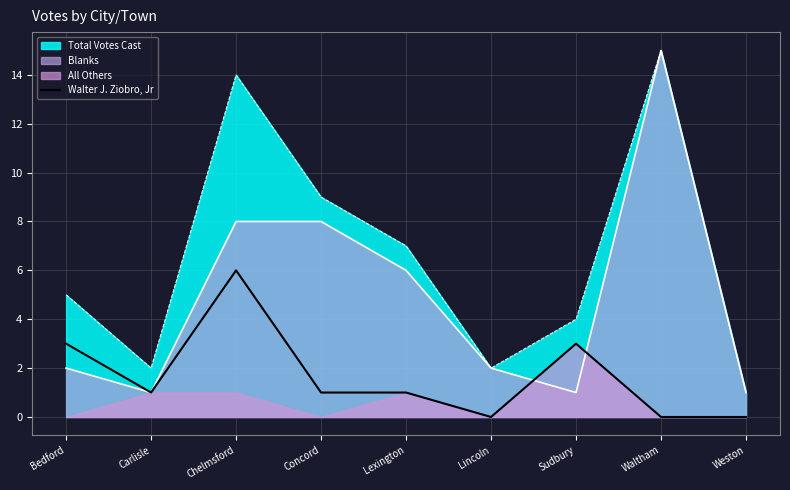

Is the value of Blanks at Lincoln greater than the value of Total Votes Cast at Lexington?

No